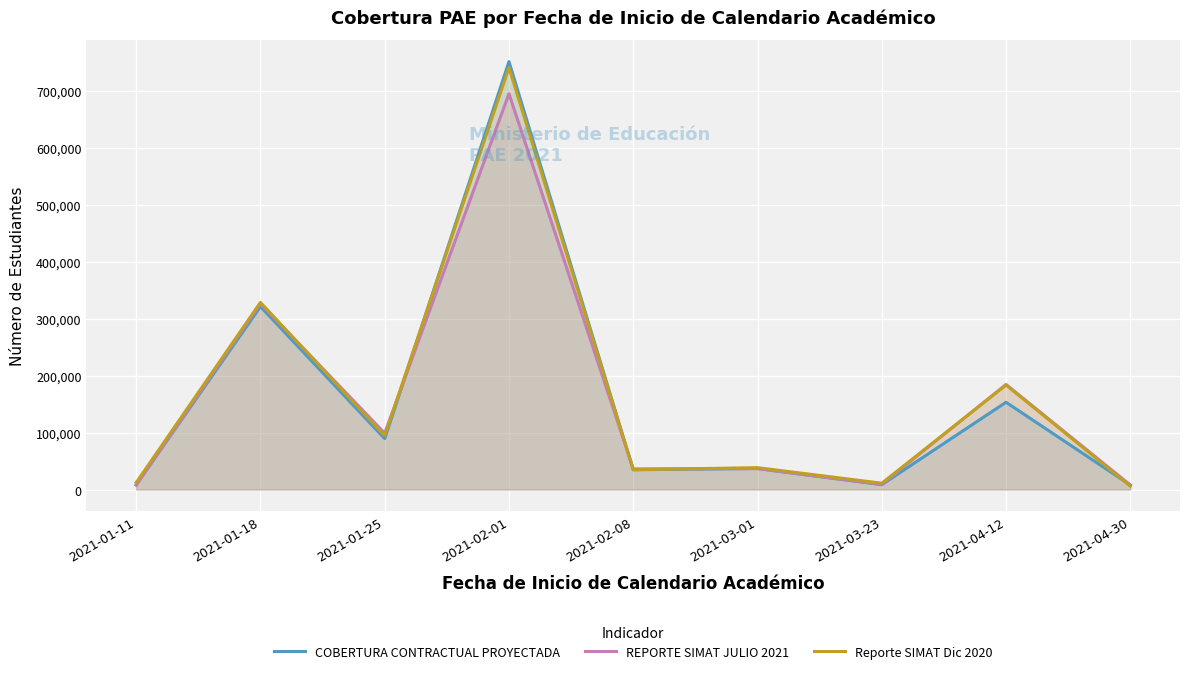

Which series has the widest spread of values?

COBERTURA CONTRACTUAL PROYECTADA